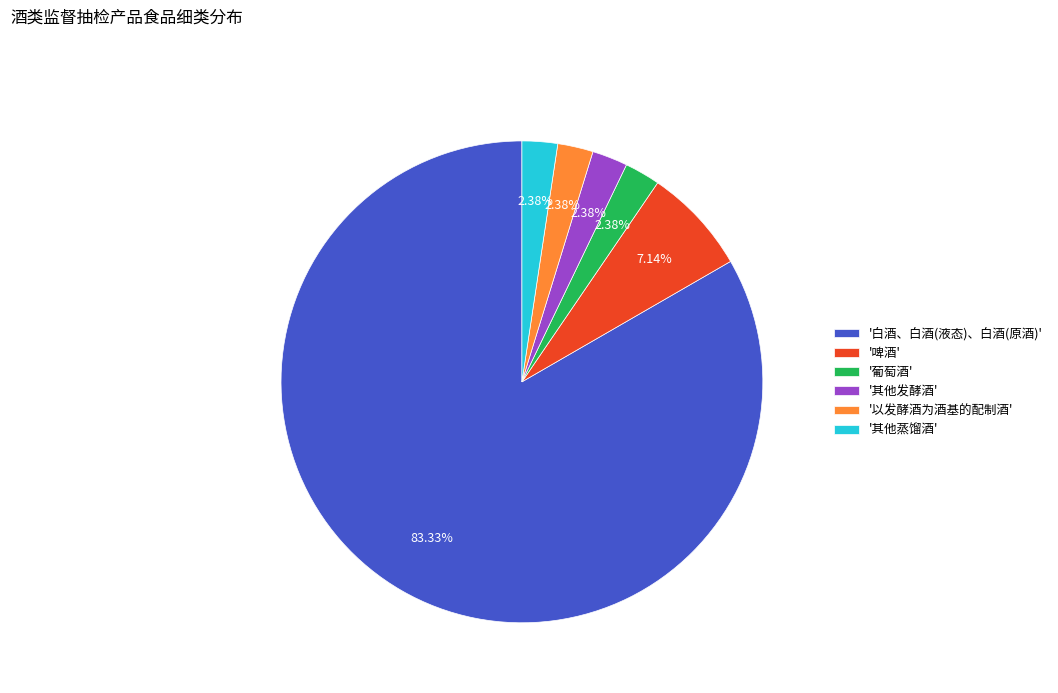

Approximately how many times larger is the value at '白酒、白酒(液态)、白酒(原酒)' compared to '啤酒'?

11.7